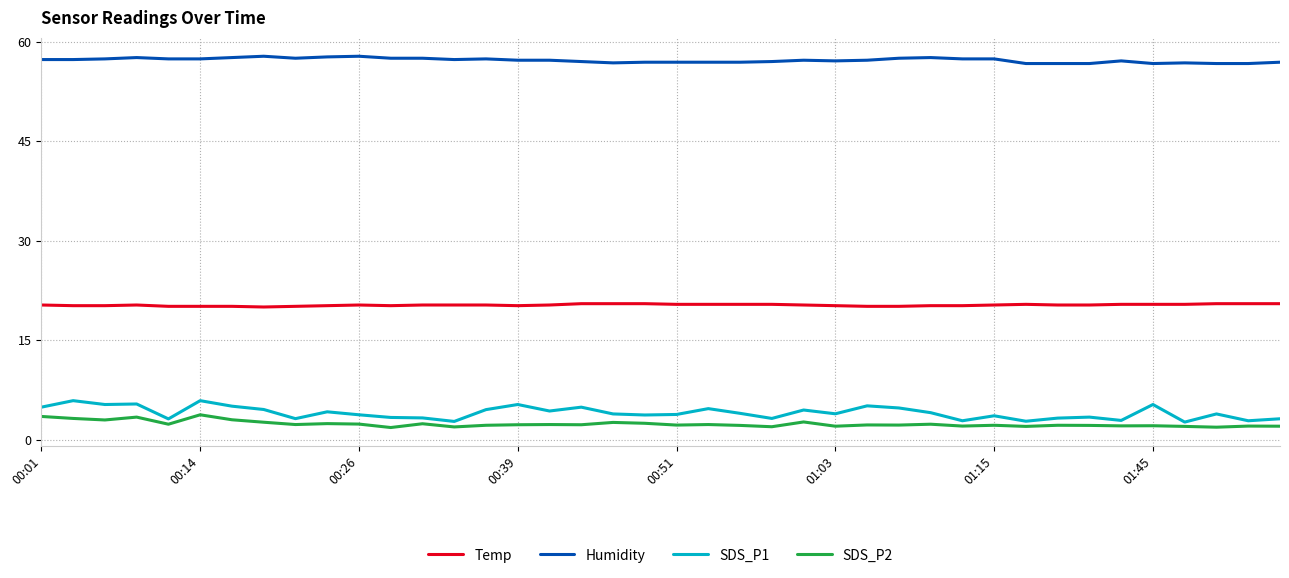

True or false: Temp and SDS_P2 cross at least once.

False